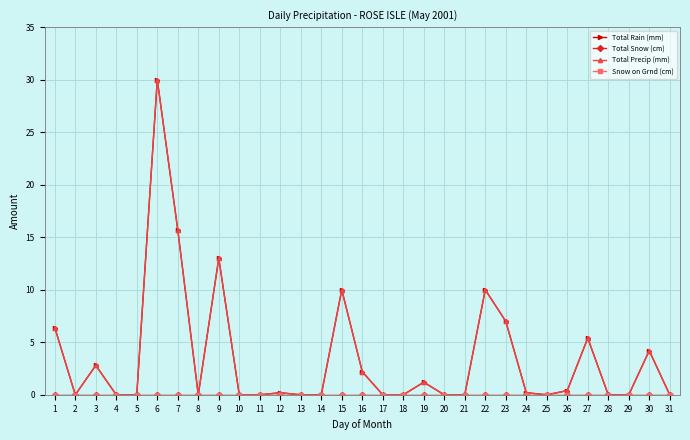

List the series in order of their peak value, highest first.

Total Rain (mm), Total Precip (mm), Total Snow (cm), Snow on Grnd (cm)